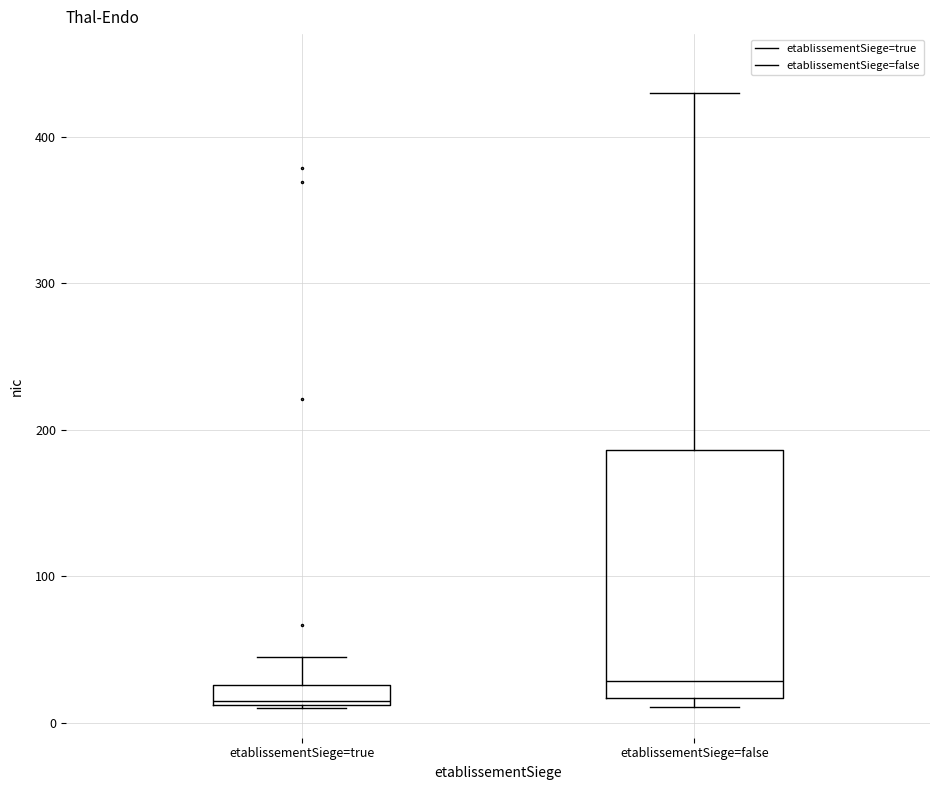

Where is the lower edge of the box for etablissementSiege=false on the y-axis? The values are not printed on the chart, so give them approximately, as read against the axis.

20